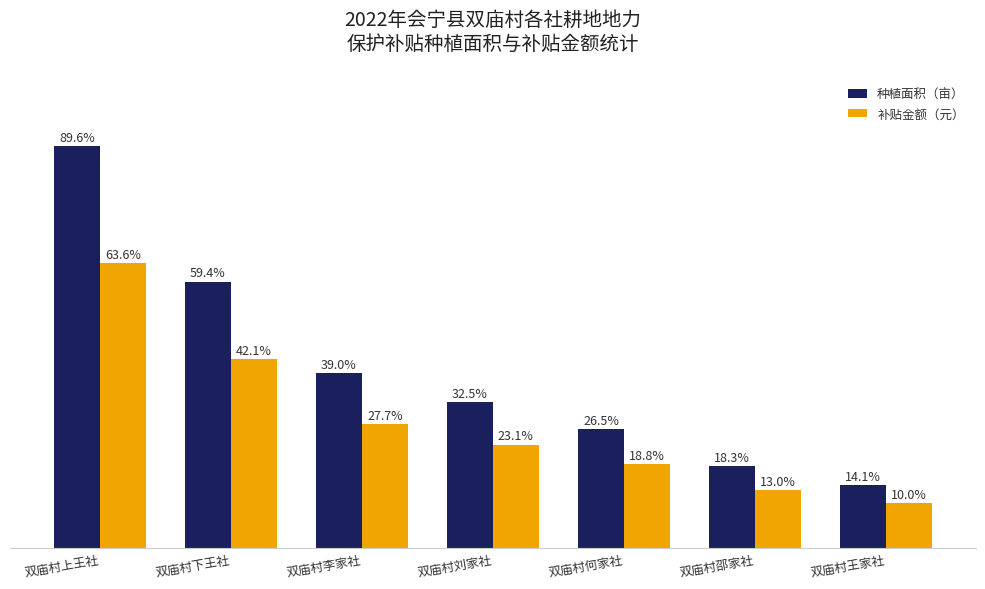

Between 双庙村李家社 and 双庙村何家社, which series saw the biggest shift?

种植面积（亩）